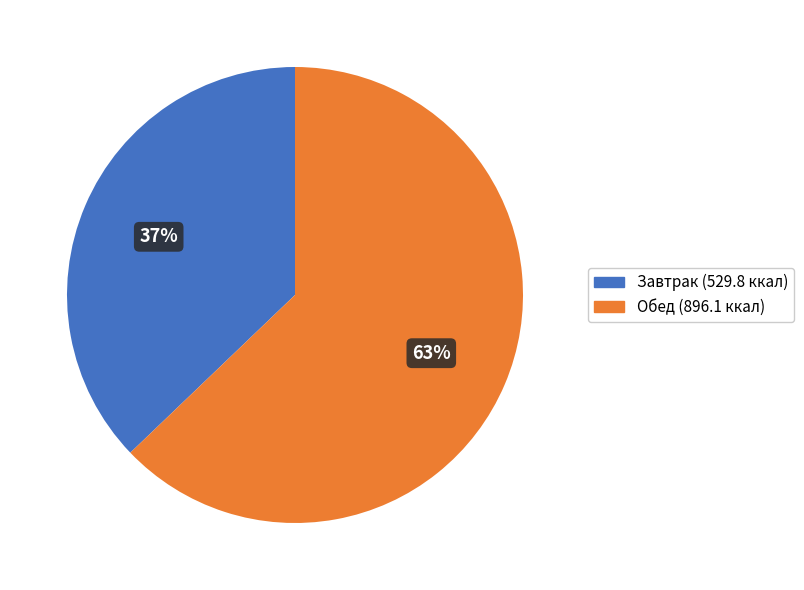

To the nearest percent, what is the average slice percentage?

50%